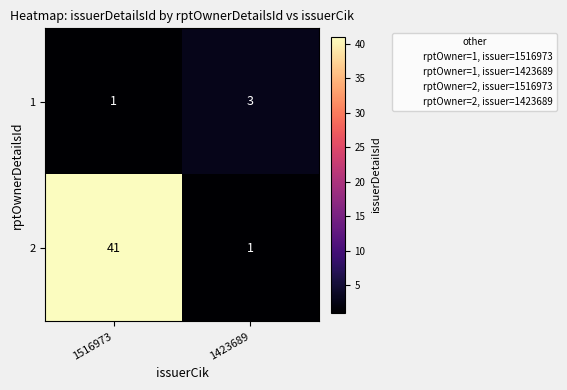

Reading right to left, transcribe all the data shown in this chart.

1: 1423689=3	1516973=1
2: 1423689=1	1516973=41